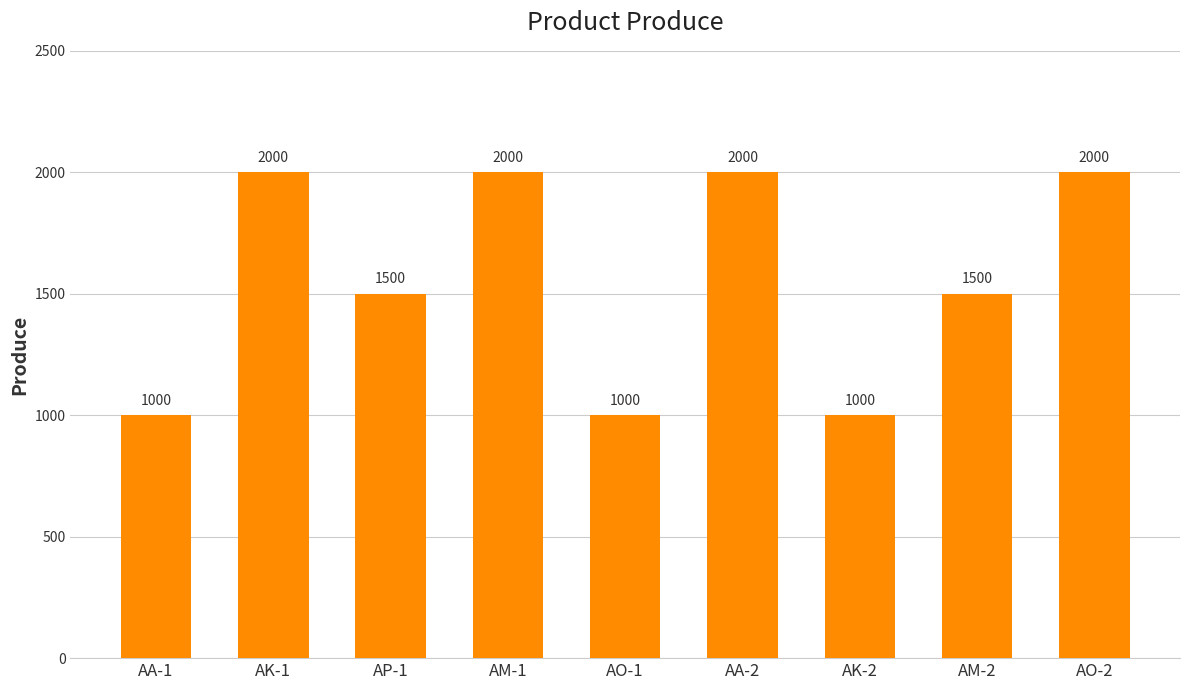

What is the sum of the values at AO-1 and AA-1?

2000